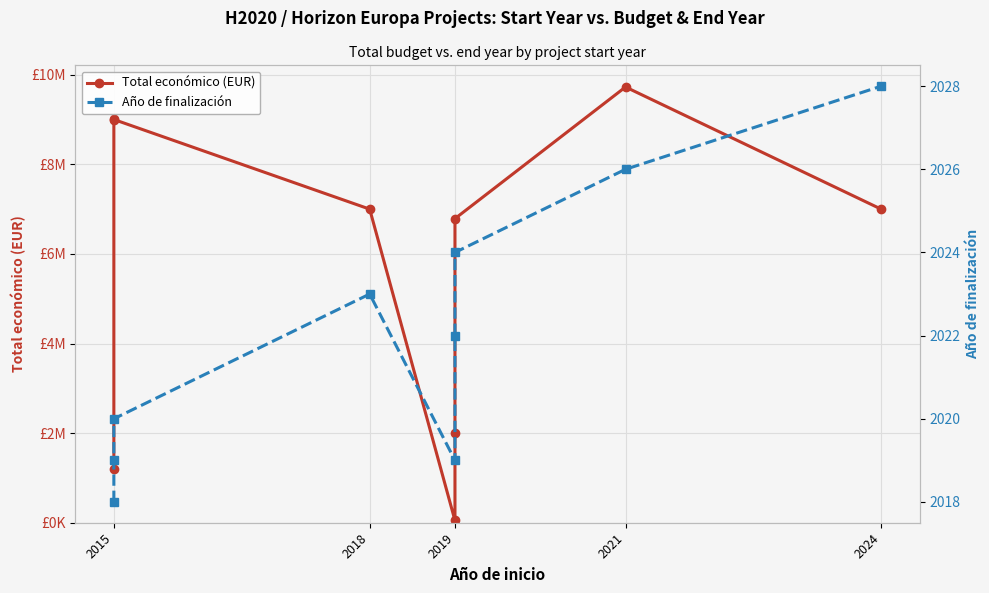

Which series has the widest spread of values?

Total económico (EUR)